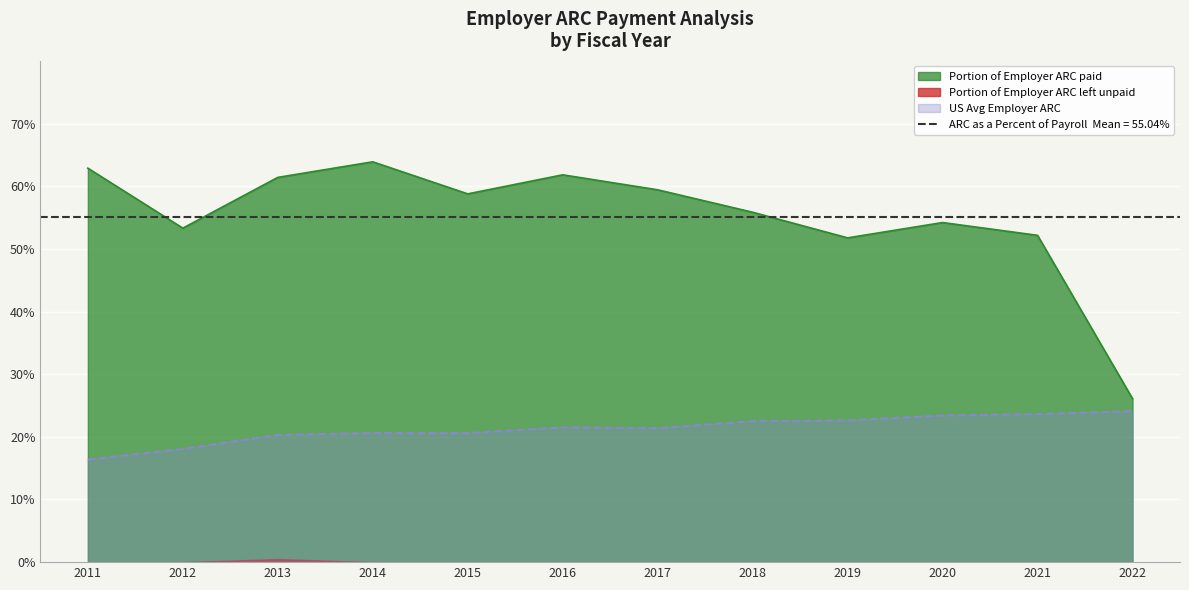

What is the difference between the maximum and minimum values in the US Avg Employer ARC series?

7.7